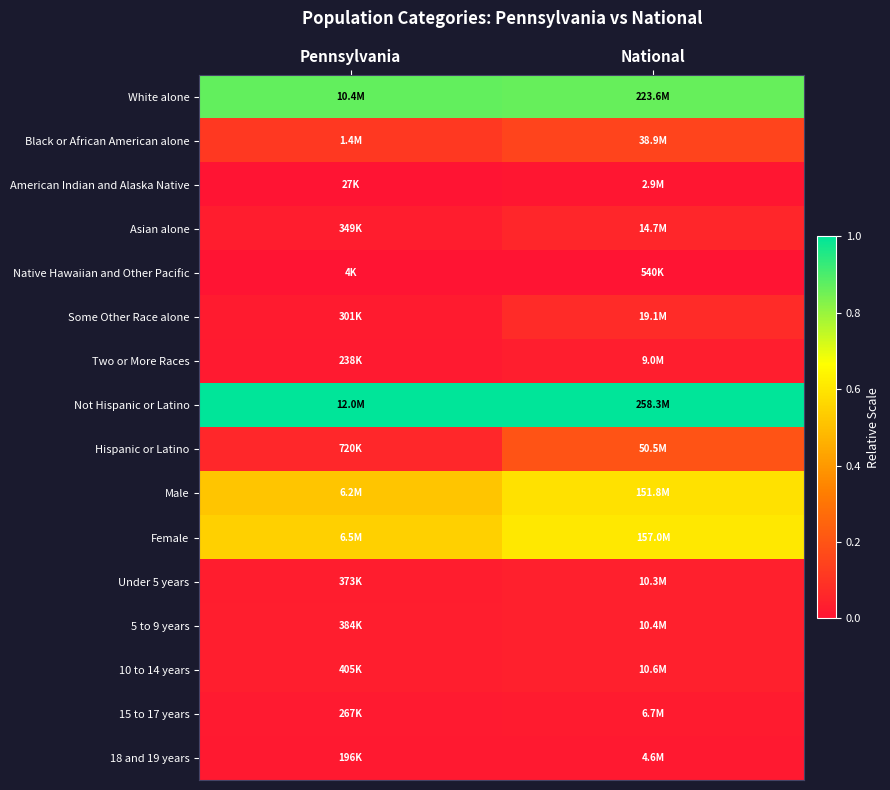

Rank the series at National from lowest to highest value.

Native Hawaiian and Other Pacific, American Indian and Alaska Native, 18 and 19 years, 15 to 17 years, Two or More Races, Under 5 years, 5 to 9 years, 10 to 14 years, Asian alone, Some Other Race alone, Black or African American alone, Hispanic or Latino, Male, Female, White alone, Not Hispanic or Latino